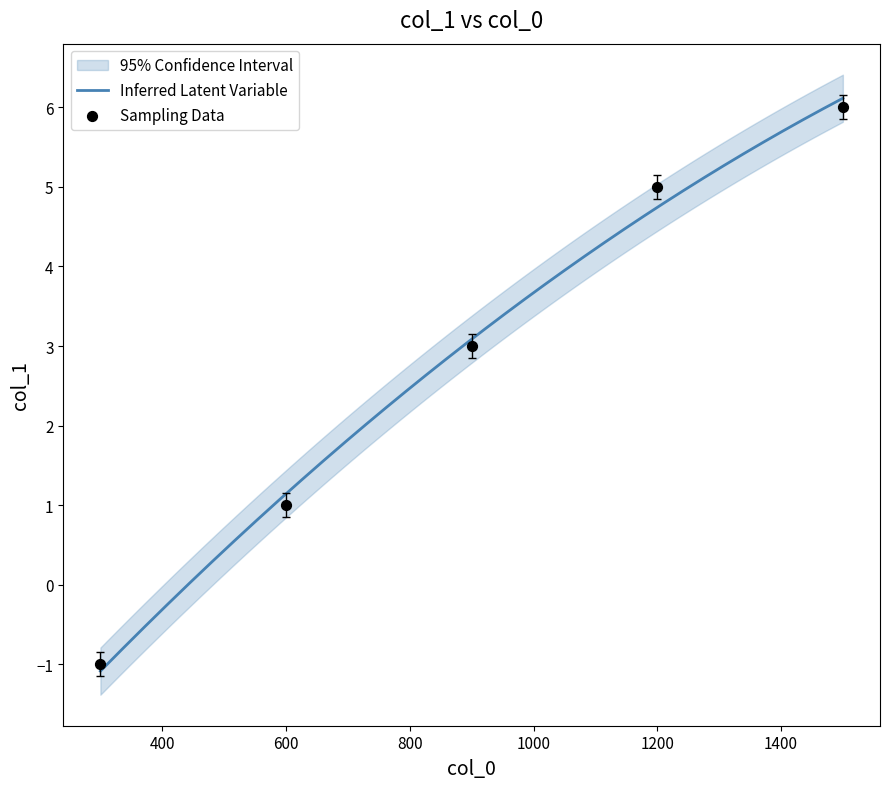

What is the ratio of the value at 600 to the value at 1500?

0.2